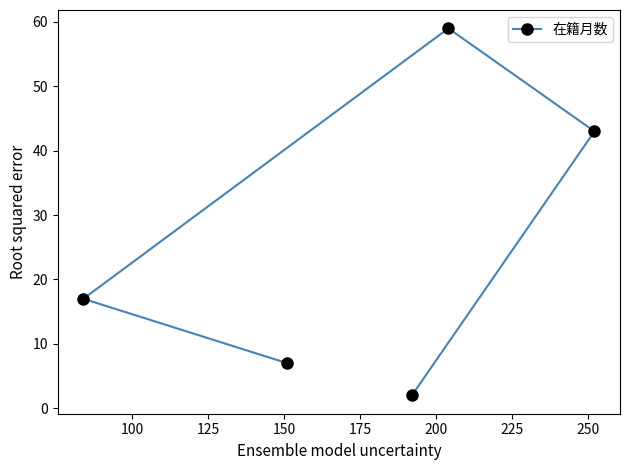

What is the difference between the maximum and minimum values?

57